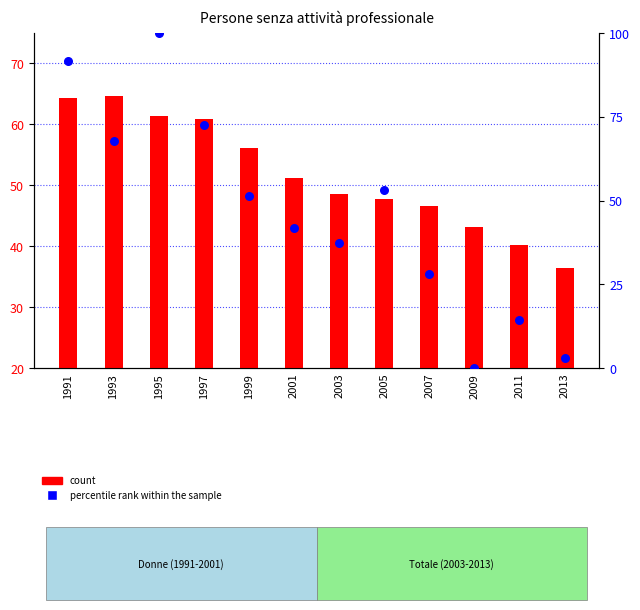

Which series has the largest total across all categories?

count